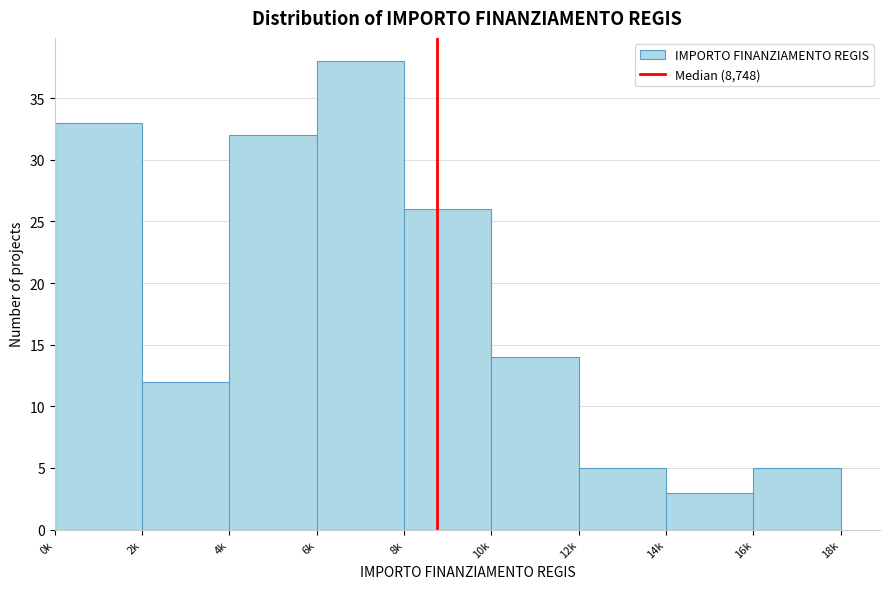

Reading right to left, transcribe all the data shown in this chart.

5	3	5	14	26	38	32	12	33